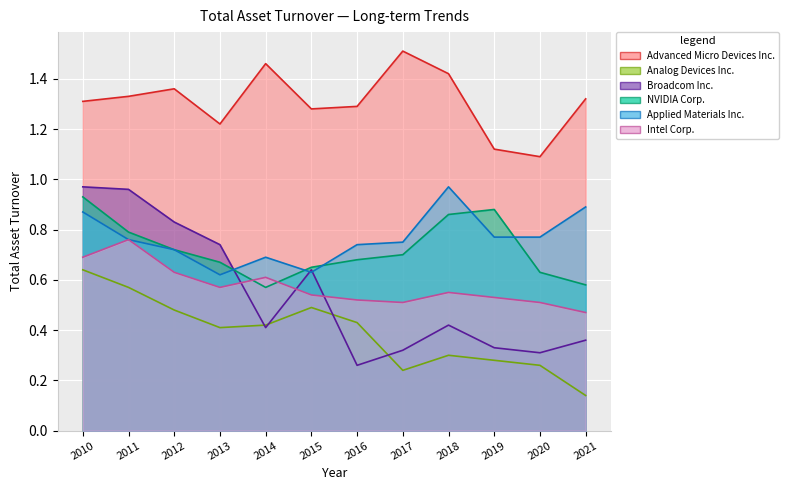

What are all the series names shown in the legend?

Advanced Micro Devices Inc., Analog Devices Inc., Broadcom Inc., NVIDIA Corp., Applied Materials Inc., Intel Corp.